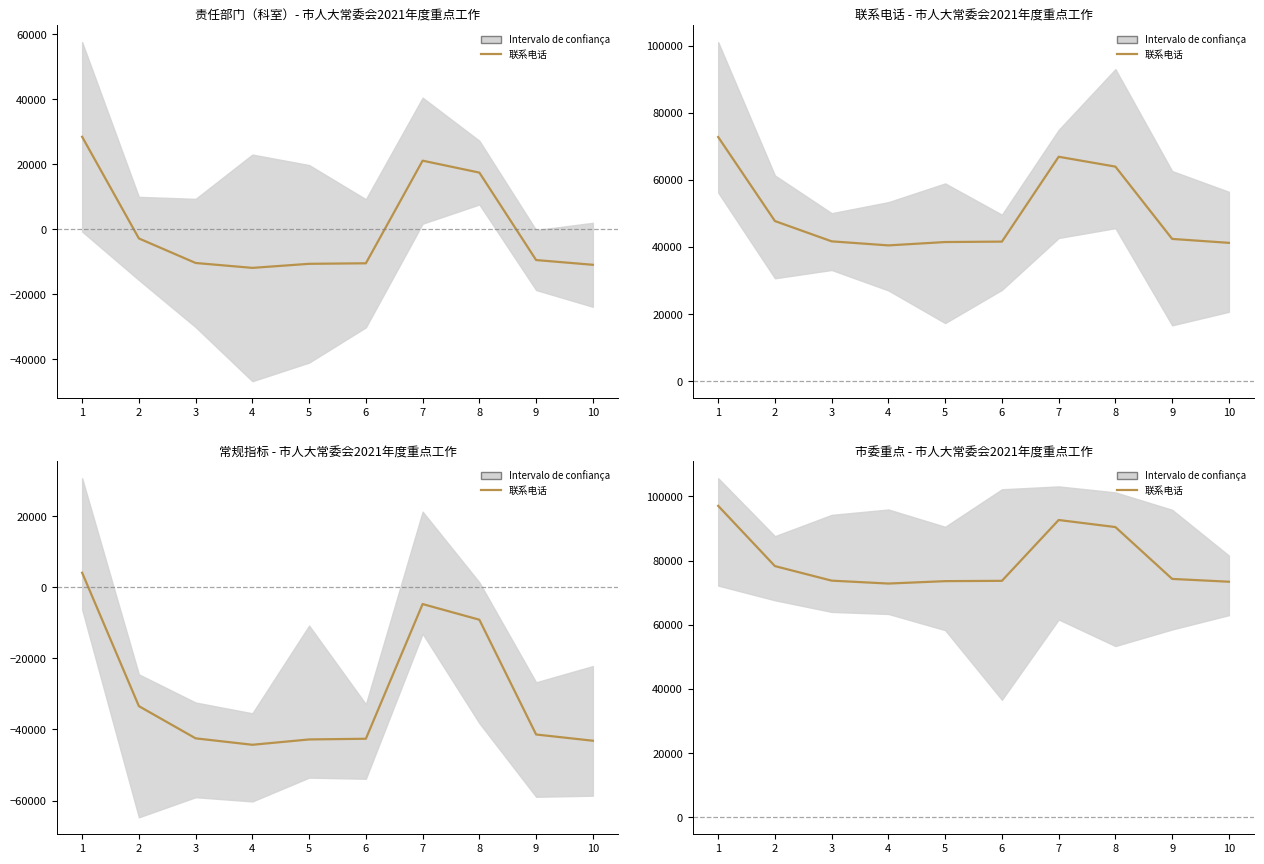

What is the ratio of the value at 5 to the value at 6?

1.0